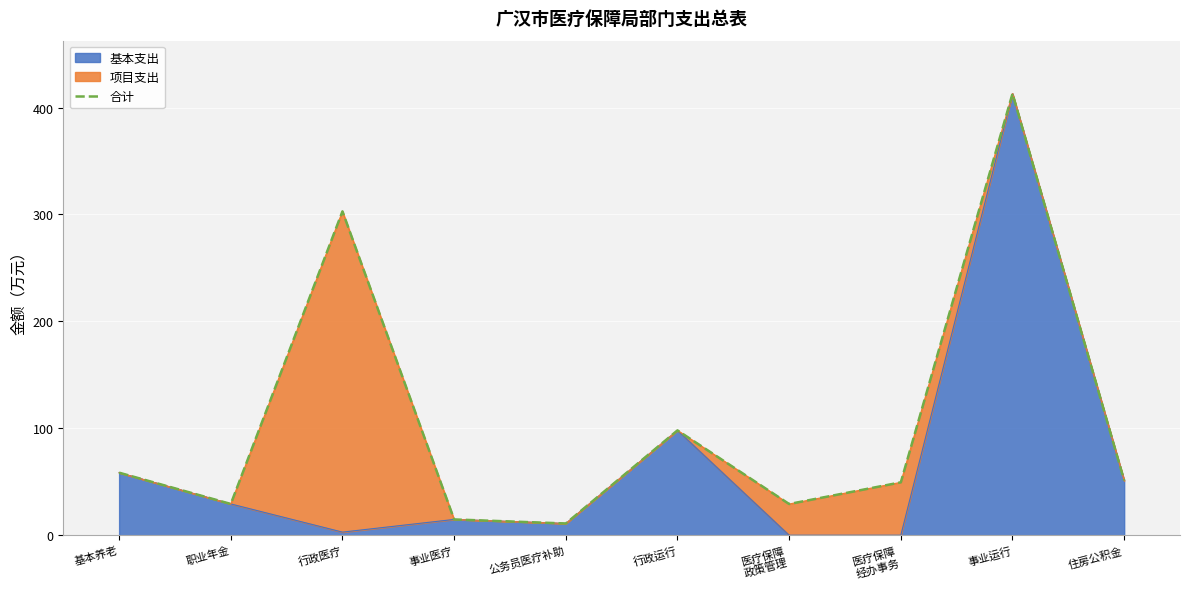

What is the approximate value at 住房公积金?

51.2